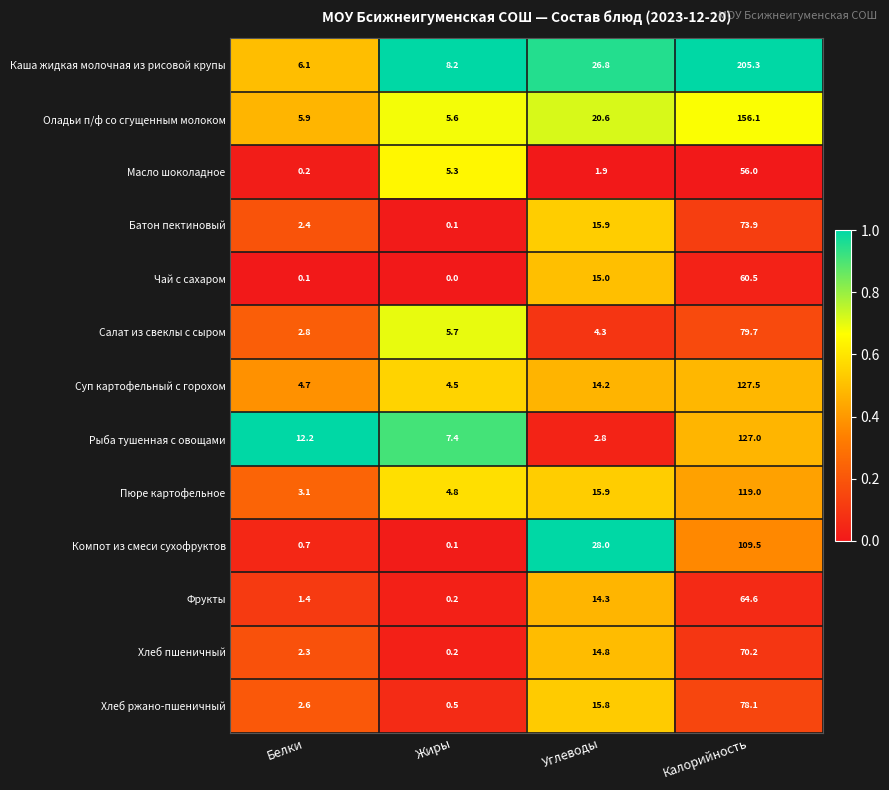

Between Белки and Углеводы, which series saw the biggest shift?

Компот из смеси сухофруктов